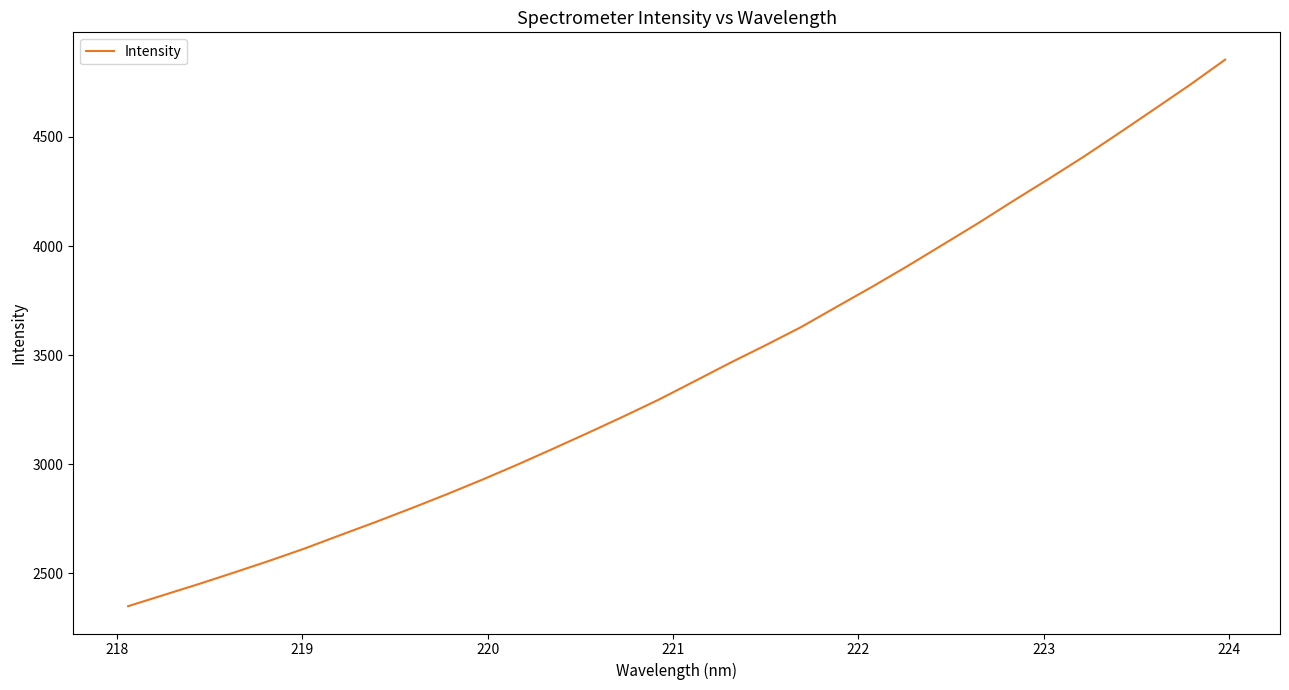

What is the minimum value shown in the chart?

2350.0